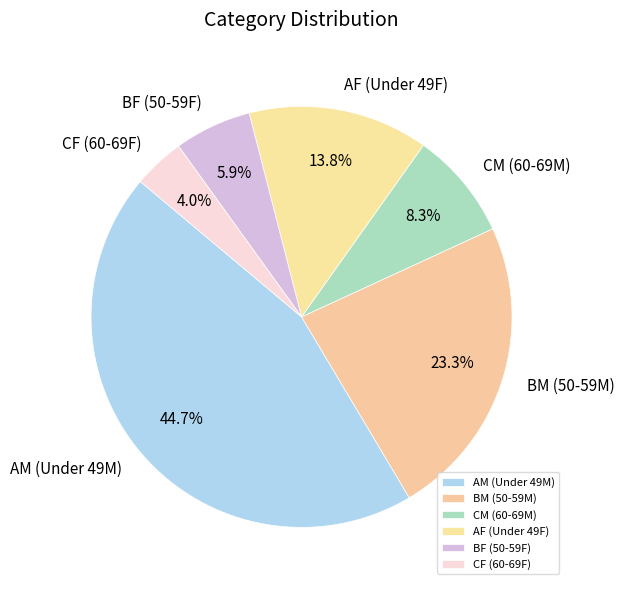

What is the total percentage of CM (60-69M) and BF (50-59F)?

14.2%